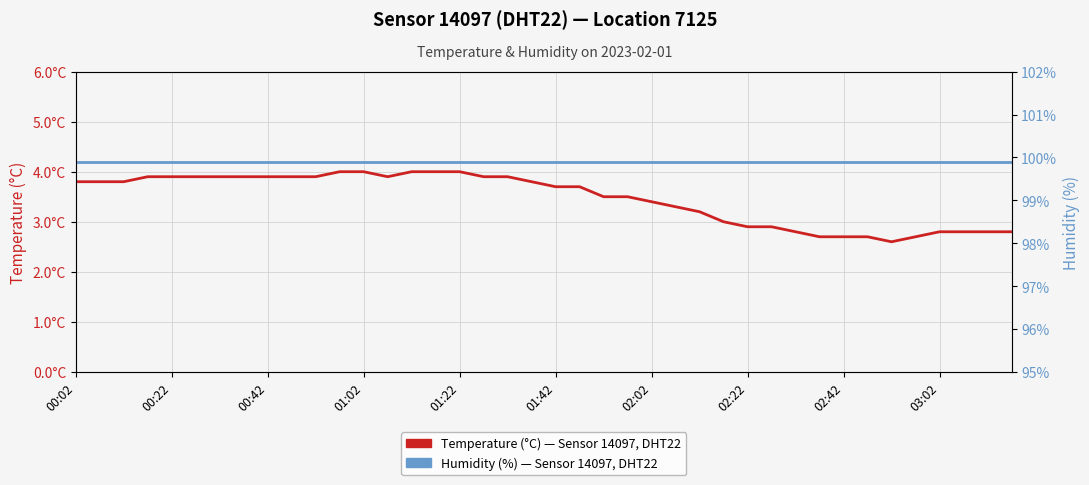

True or false: Temperature (°C) — Sensor 14097, Location 7125 has a value of 3.5 at 22.

True